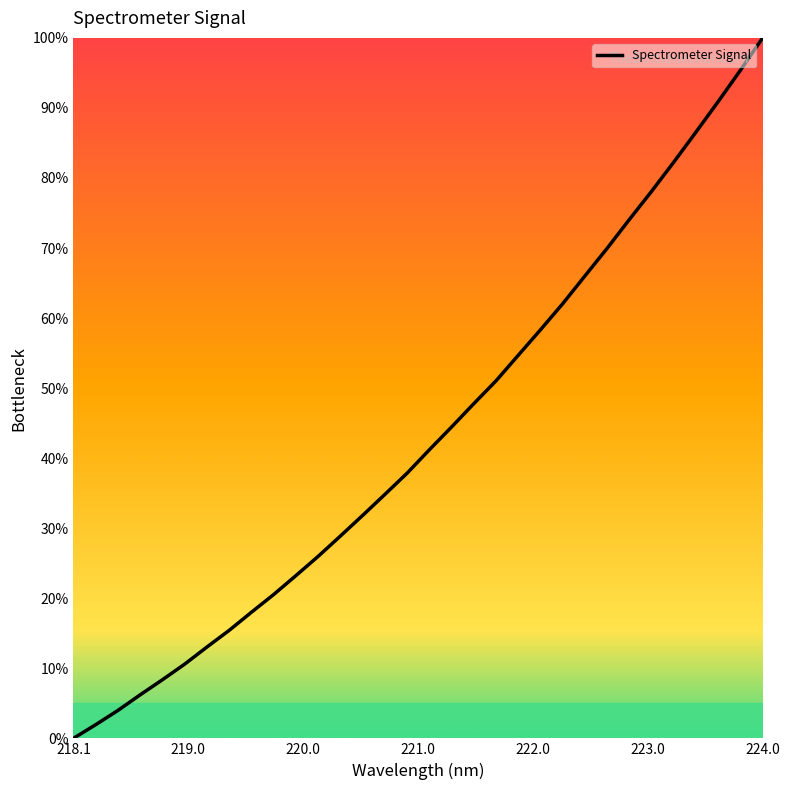

What is the difference between the maximum and minimum values?

100.0